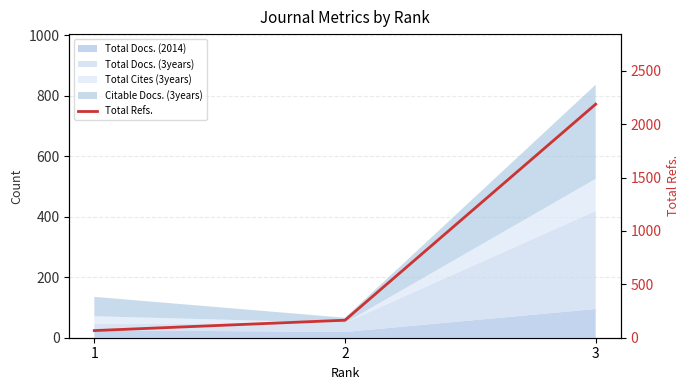

Which category has the highest value across all series?

3